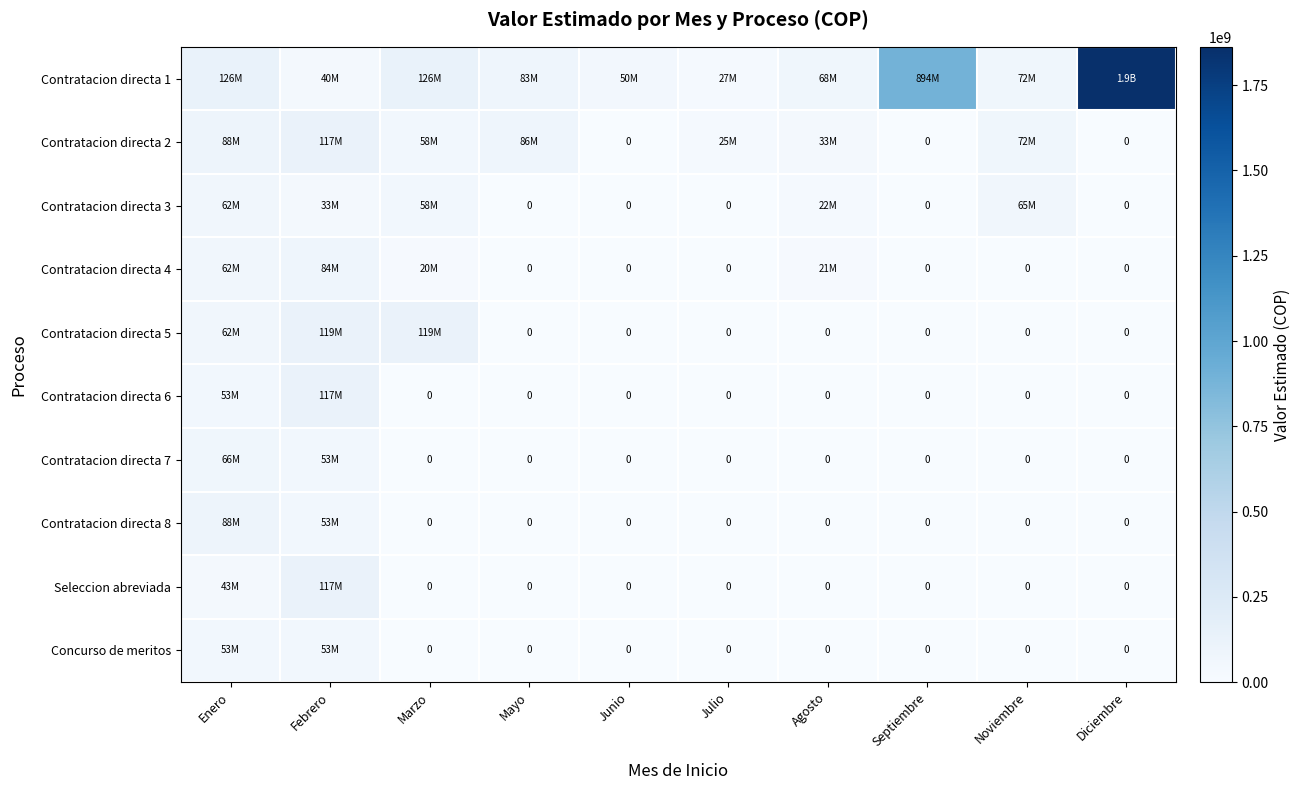

Which has a higher value, Diciembre or Septiembre?

Diciembre